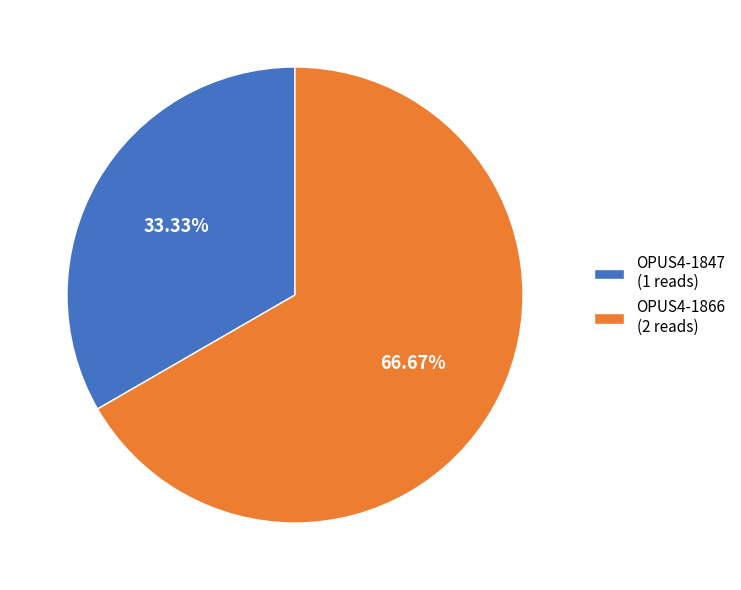

What is the majority slice?

OPUS4-1866